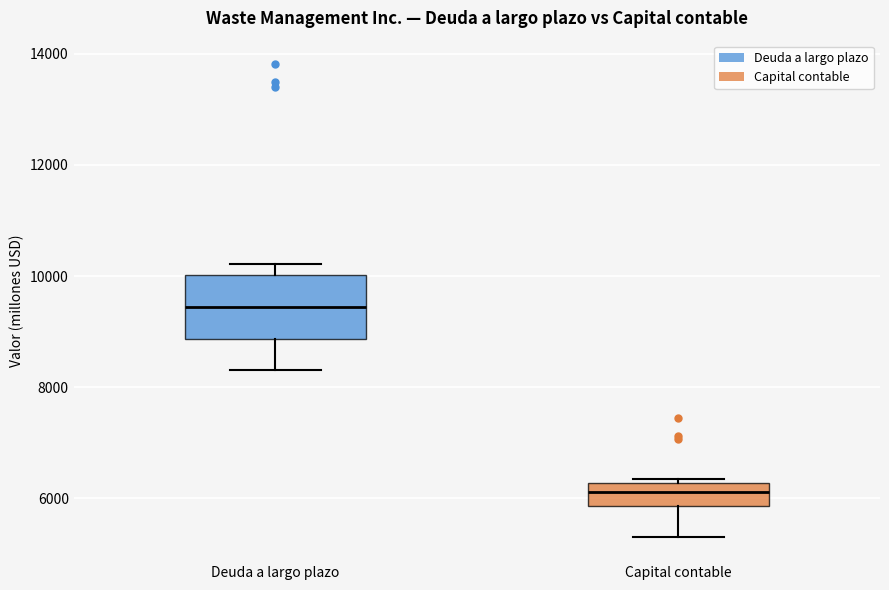

Where is the lower edge of the box for Capital contable on the y-axis? The values are not printed on the chart, so give them approximately, as read against the axis.

5800